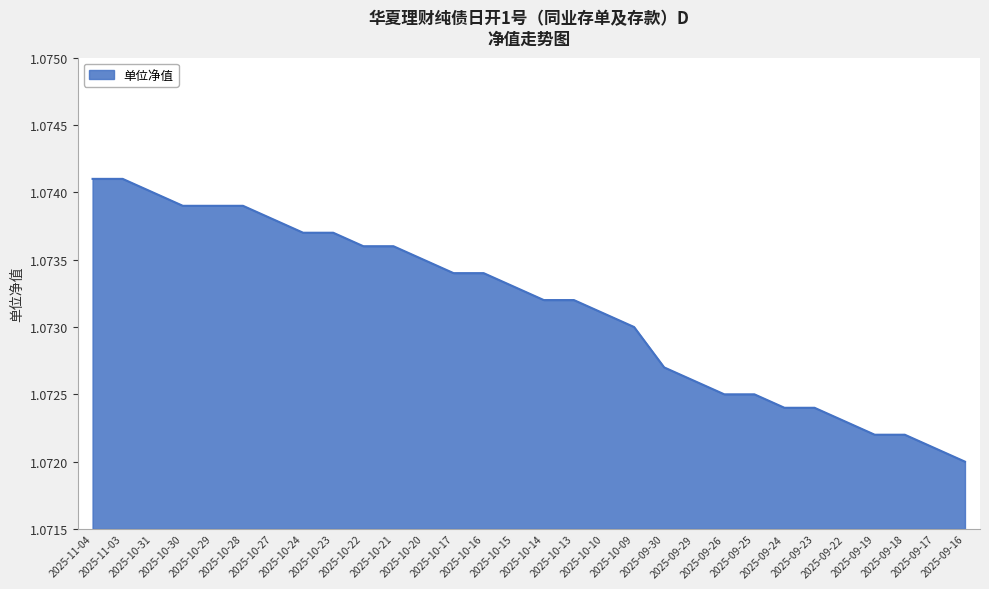

How many values are between 1 and 2?

30